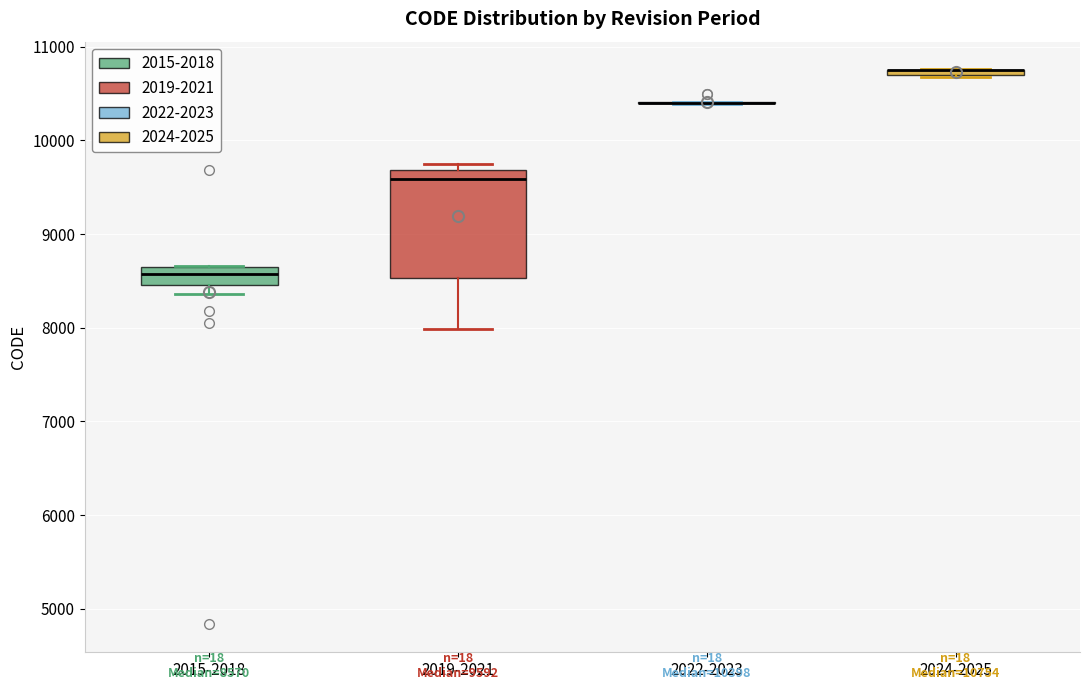

Which box is the tallest, from its lower edge to its upper edge?

2019-2021